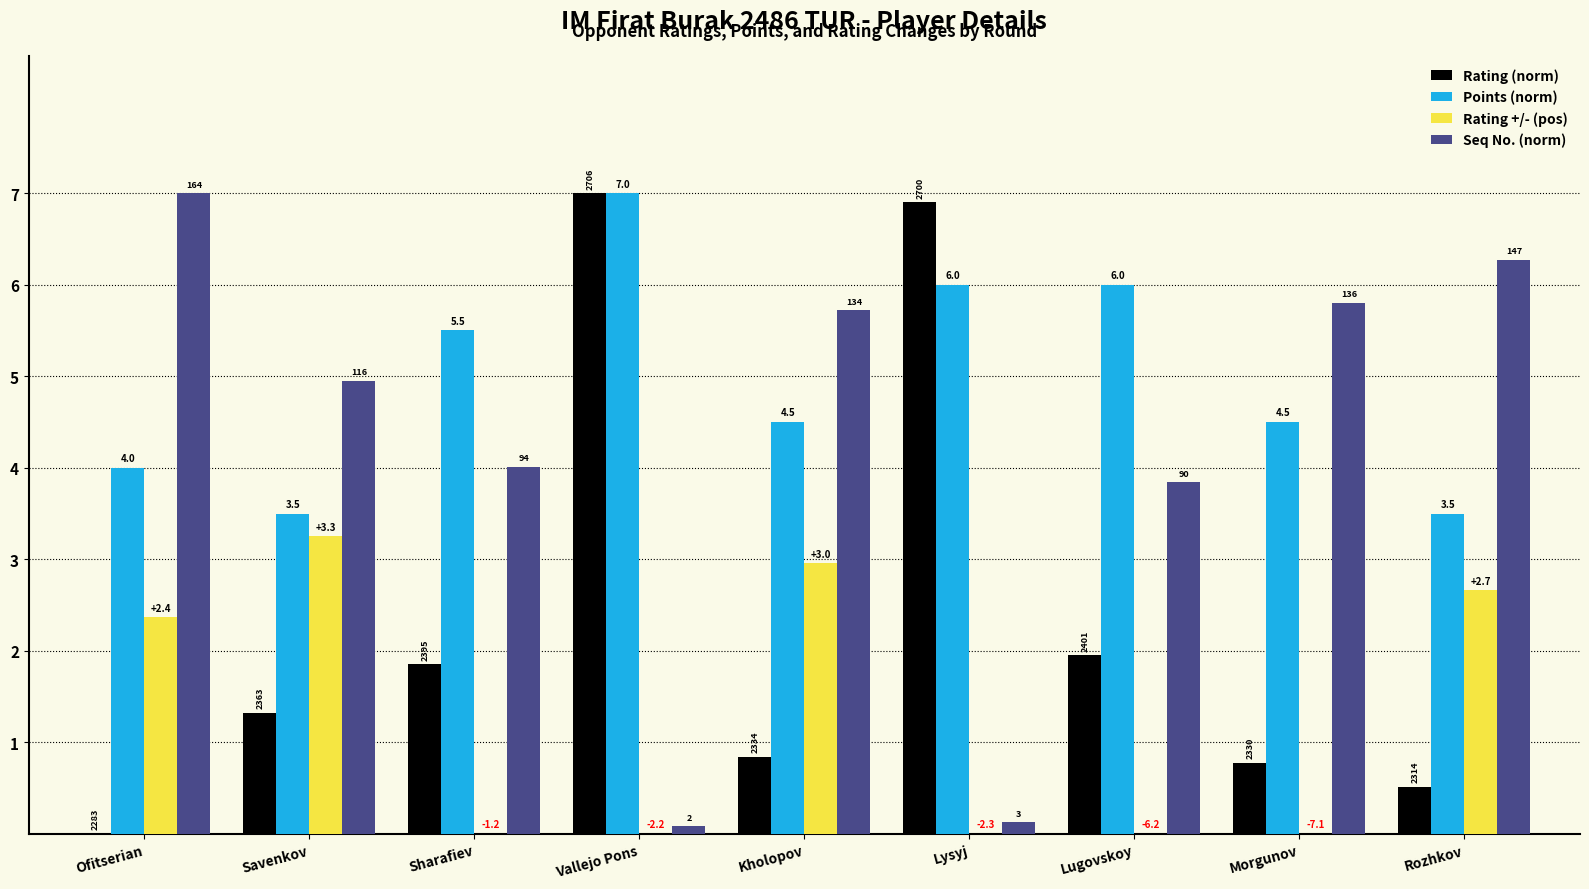

What are all the series names shown in the legend?

Rating (norm), Points (norm), Rating +/- (pos), Seq No. (norm)